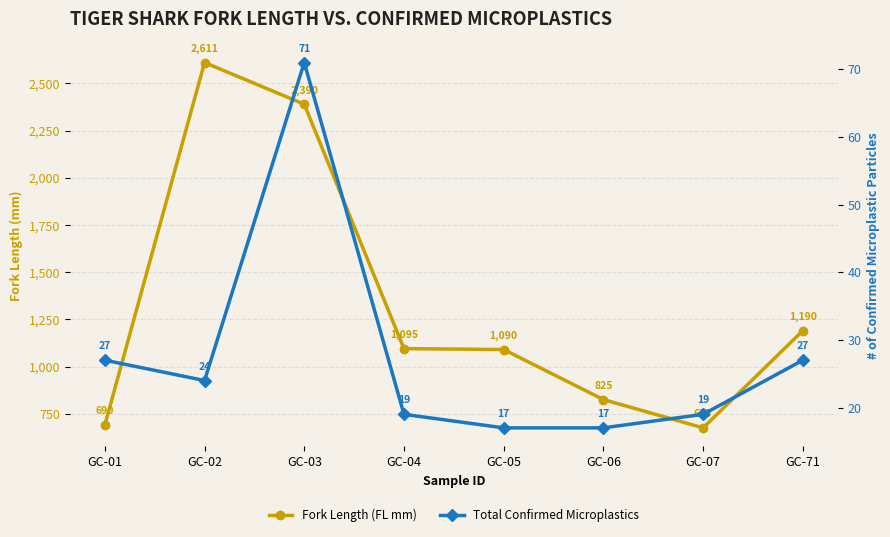

Reading left to right, transcribe all the data shown in this chart.

Fork Length (FL mm): 690	2611	2390	1095	1090	825	675	1190
Total Confirmed Microplastics: 27	24	71	19	17	17	19	27